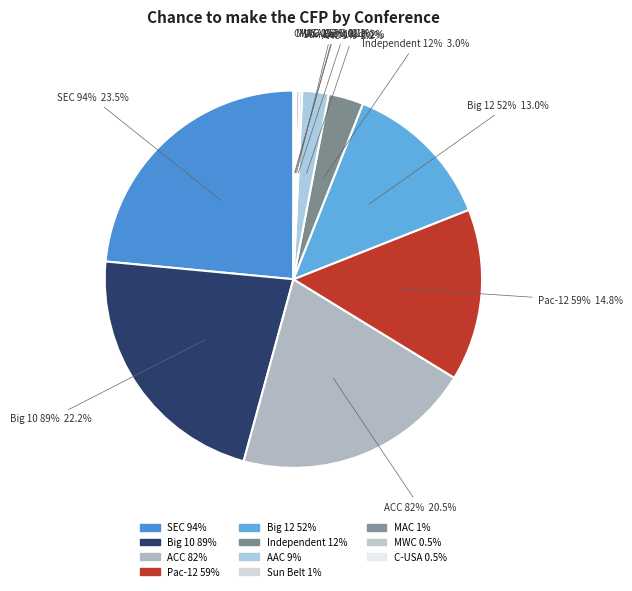

How many segments does this pie chart have?

11